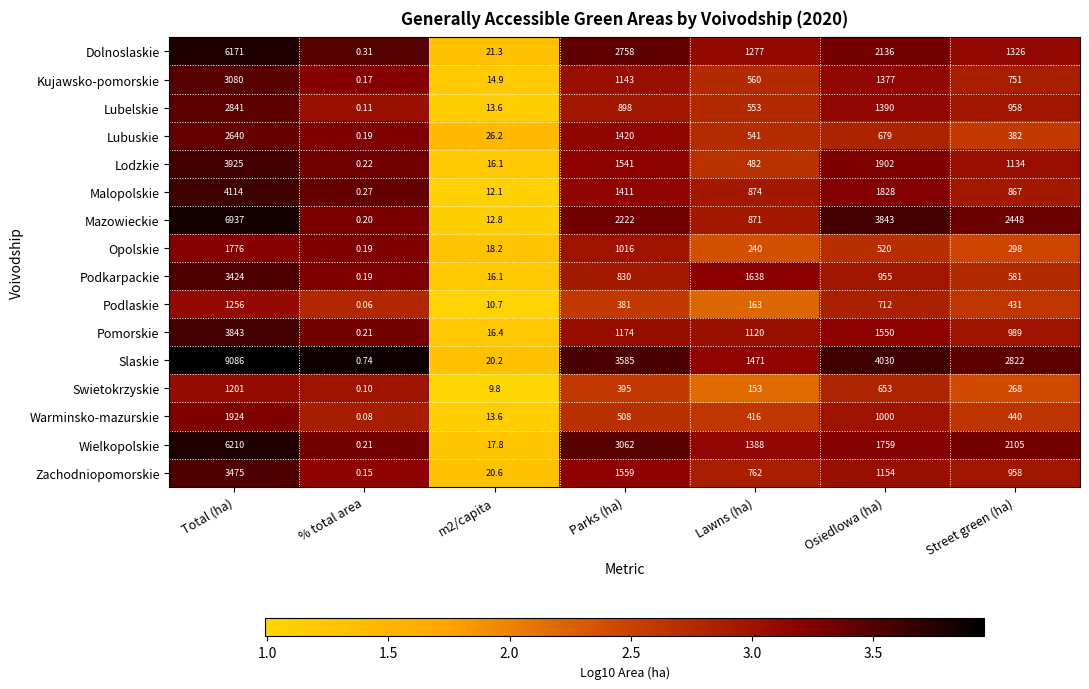

How many distinct data groups are displayed?

16